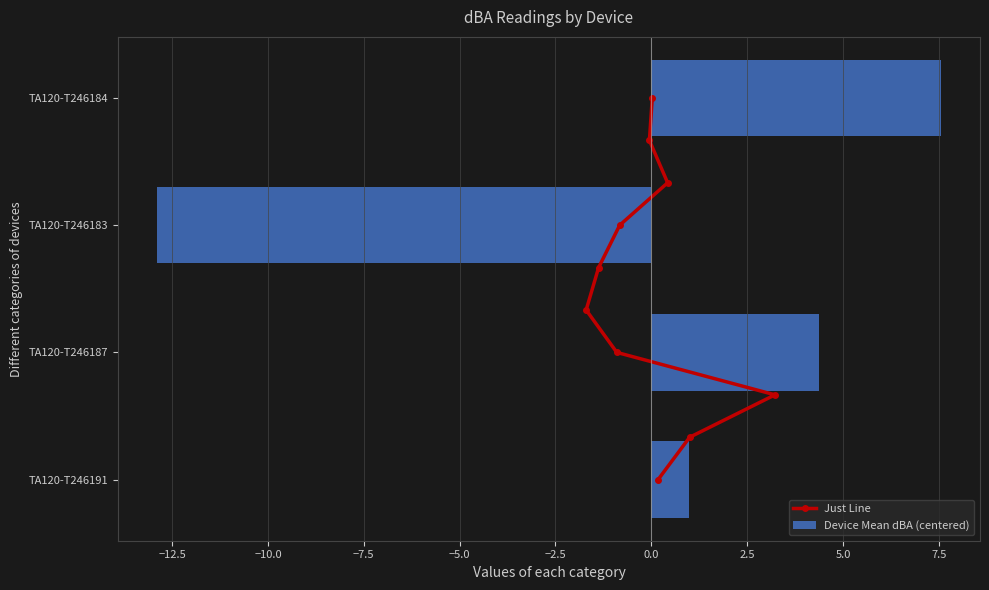

Does the chart contain stacked bars?

No